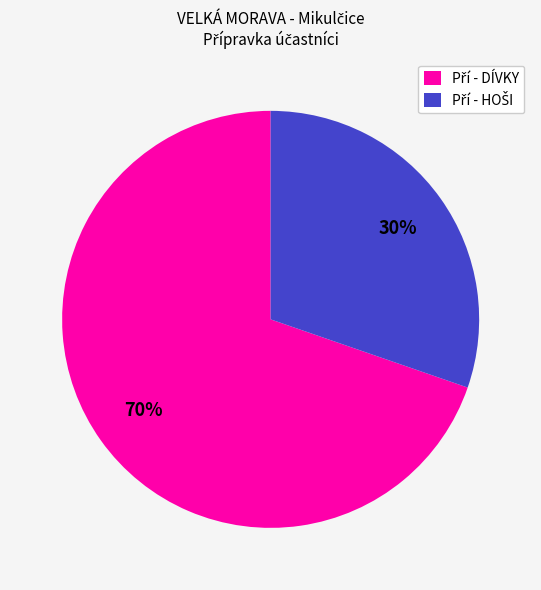

Does any single category account for the majority?

Yes